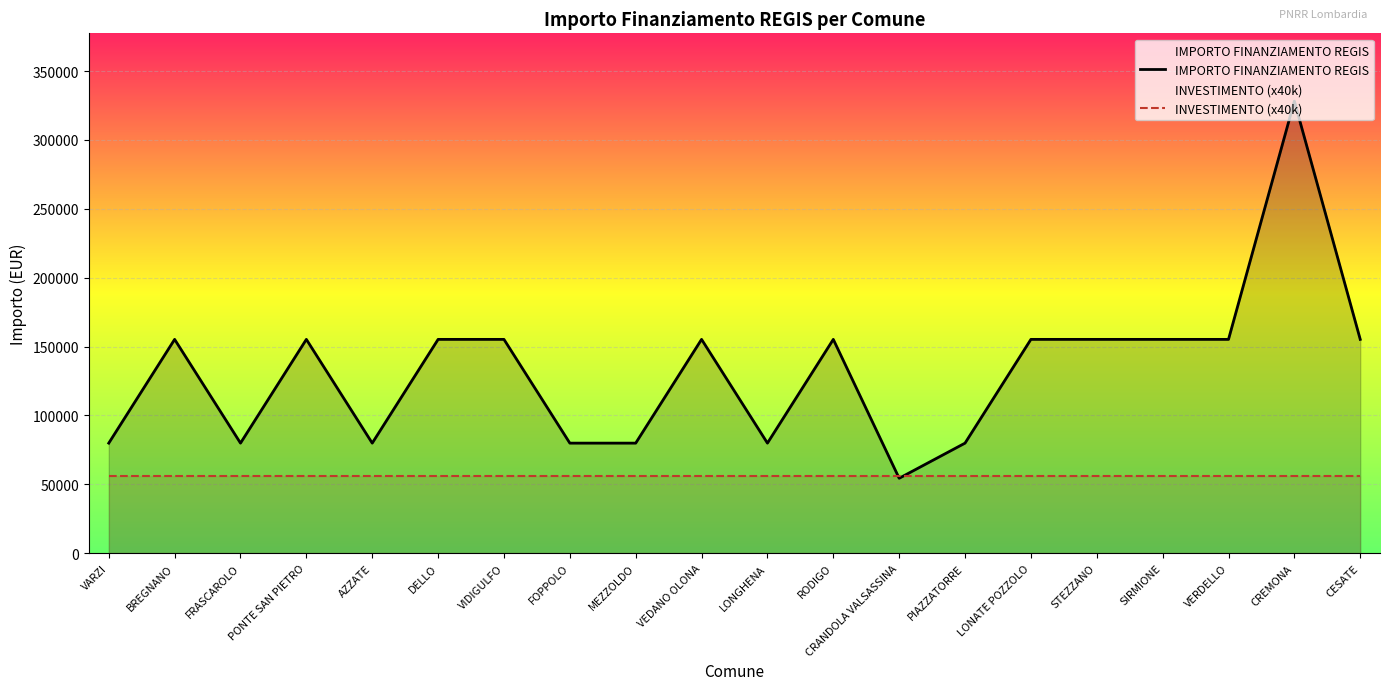

What are all the series names shown in the legend?

IMPORTO FINANZIAMENTO REGIS, INVESTIMENTO (x40k)